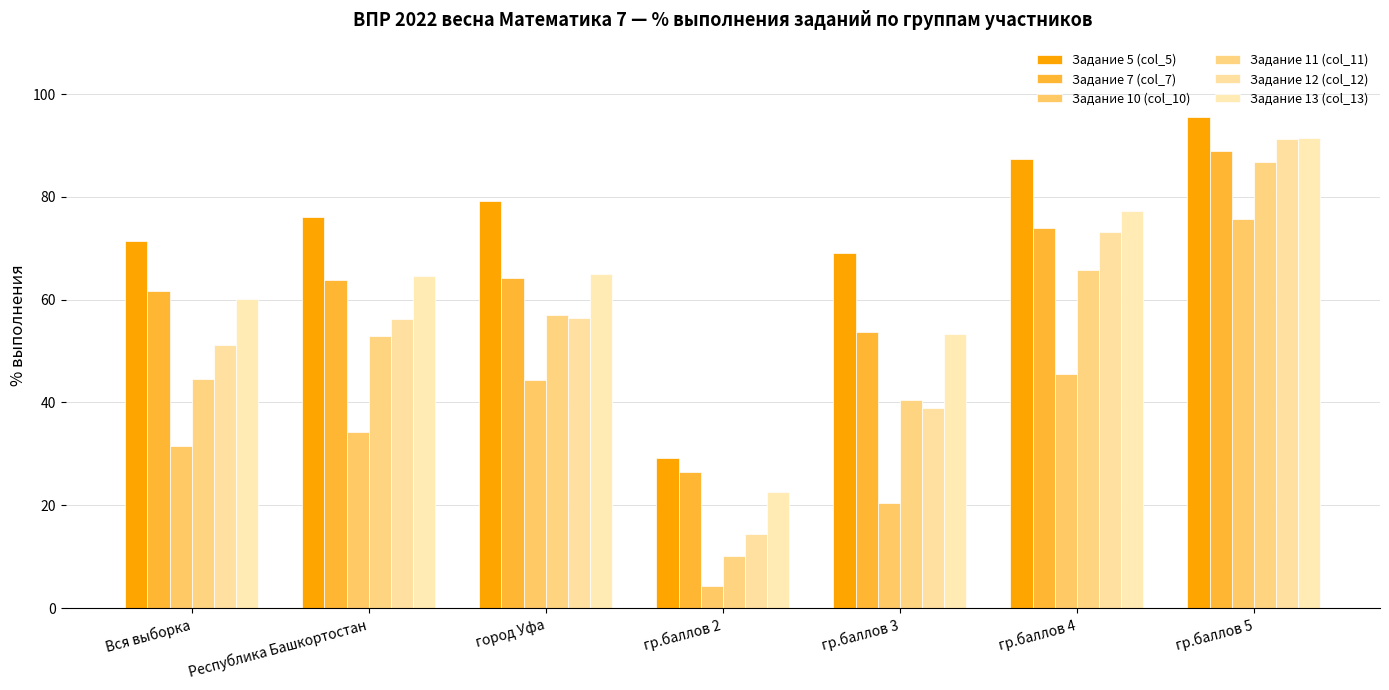

Does the chart contain stacked bars?

No